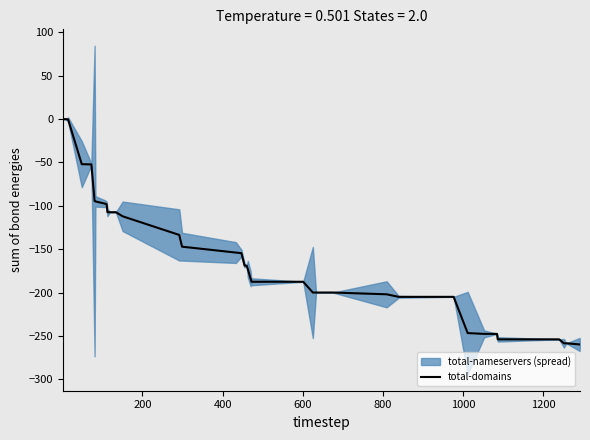

What is the lowest value of the total-domains series?

-259.8